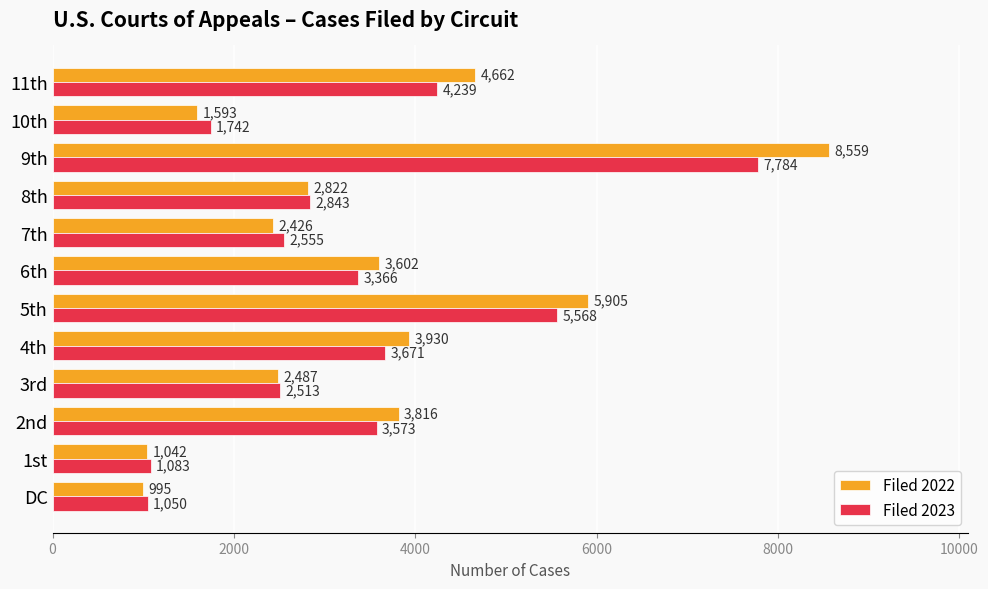

Rank the series by their maximum value, from highest to lowest.

Filed 2022, Filed 2023